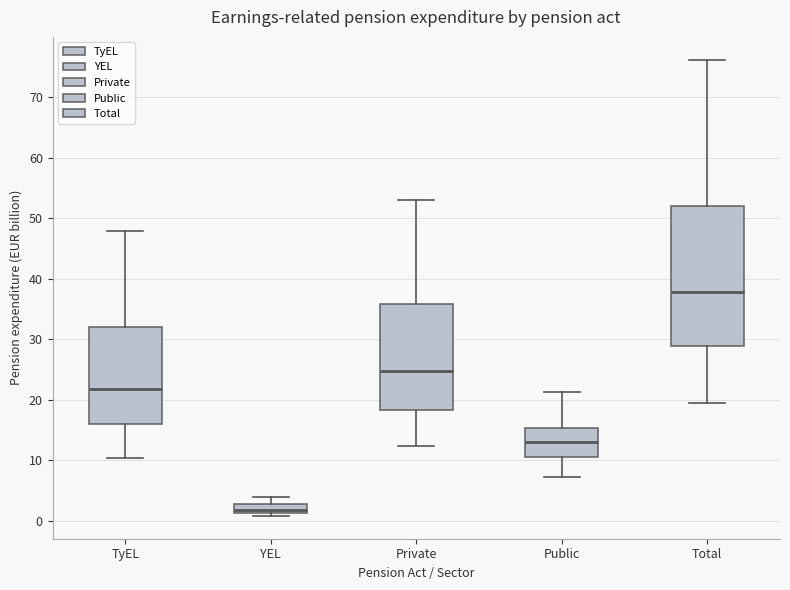

Comparing the boxes themselves (not the whiskers), which one is the tallest?

Total